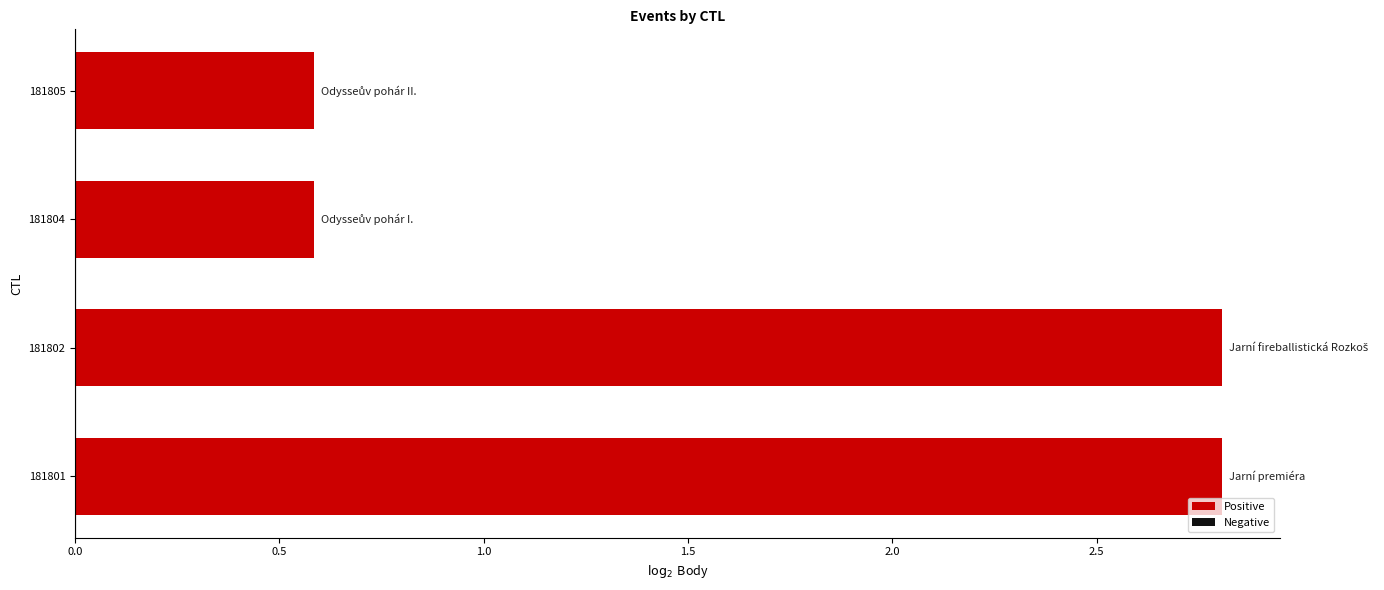

True or false: the data shows 4.3 at 181802.

False